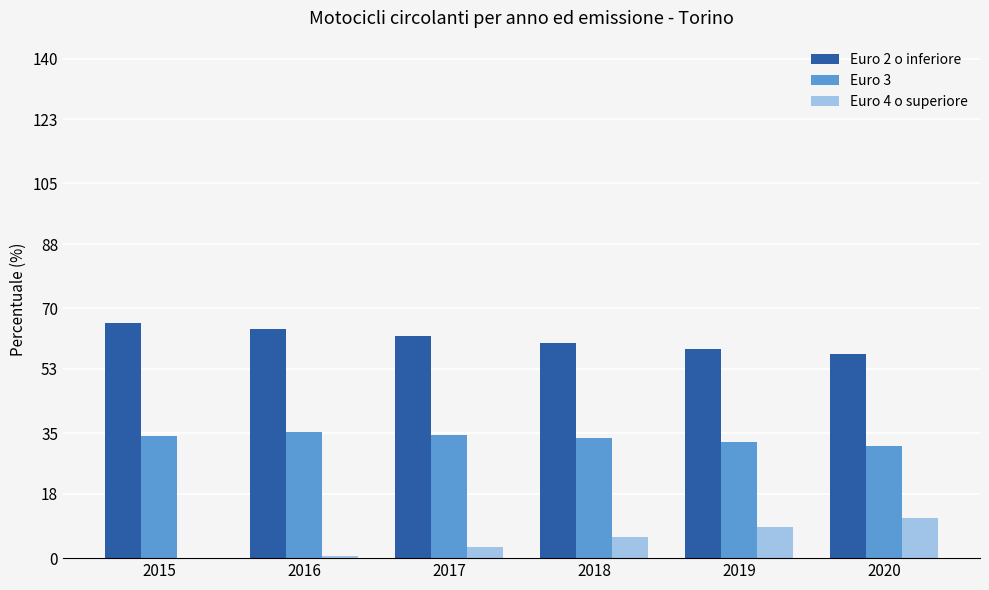

The Euro 4 o superiore series shows 13.8 at 2019. True or false?

False